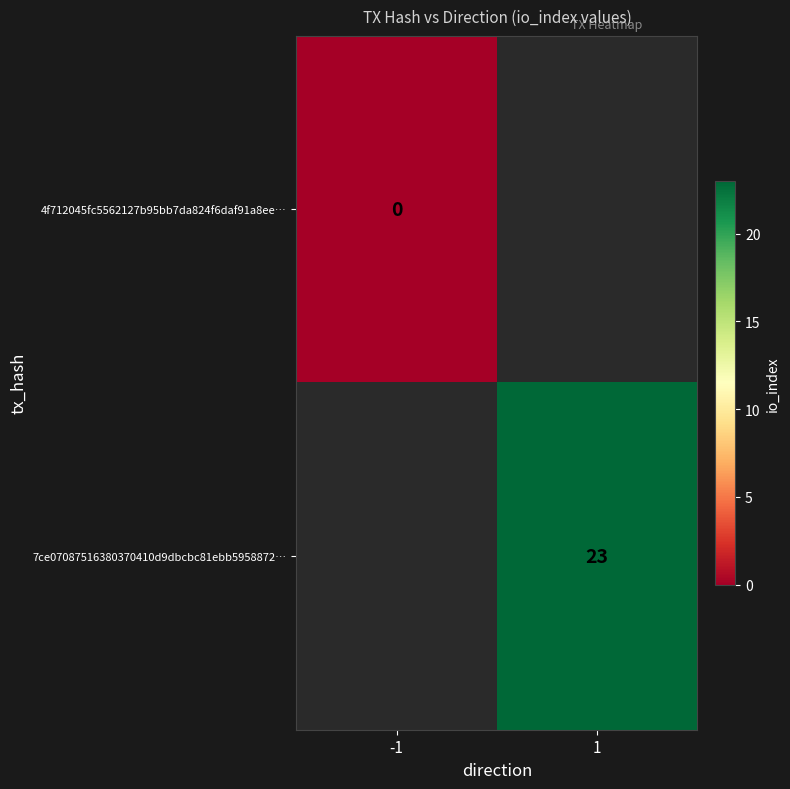

The value of 7ce07087516380370410d9dbcbc81ebb5958872… at 1 is 32.3. True or false?

False